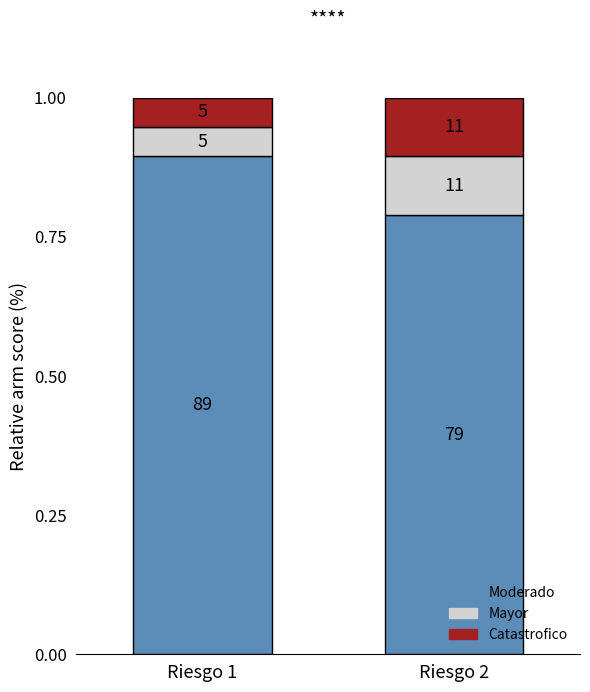

How many bars are there in total?

2